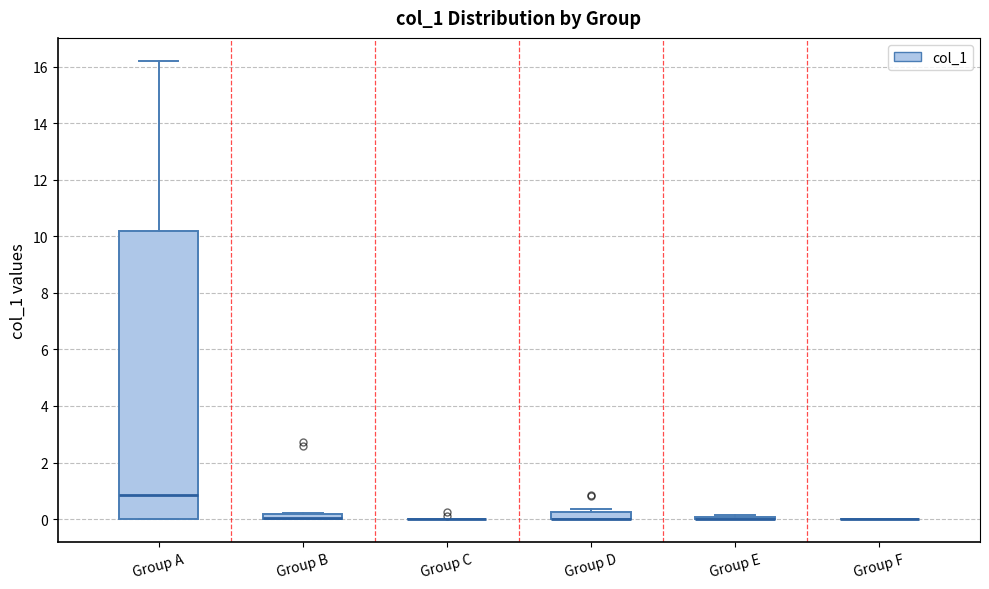

Which box is the tallest, from its lower edge to its upper edge?

Group A